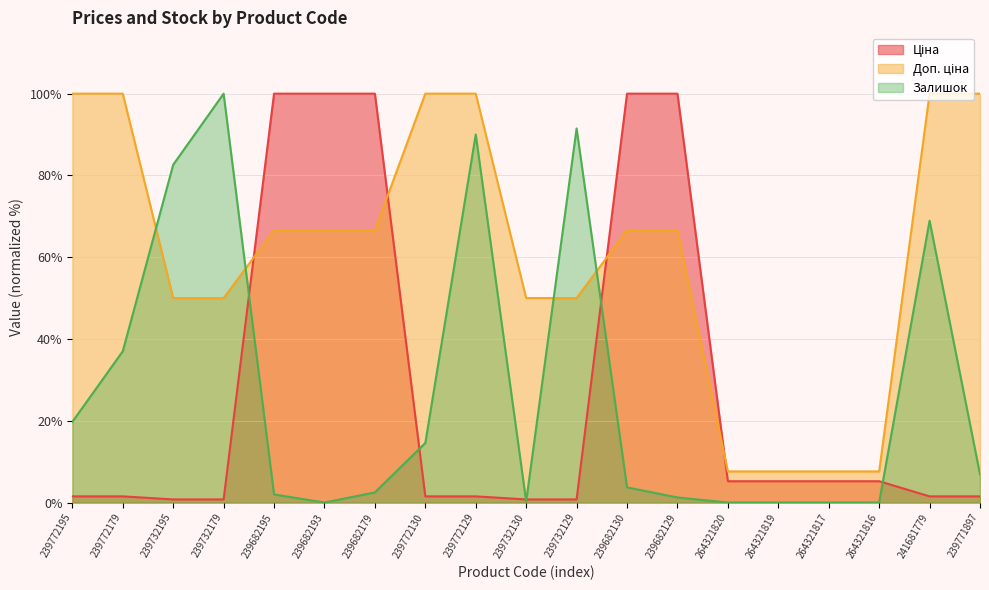

What is the highest value of the Доп. ціна series?

100.0